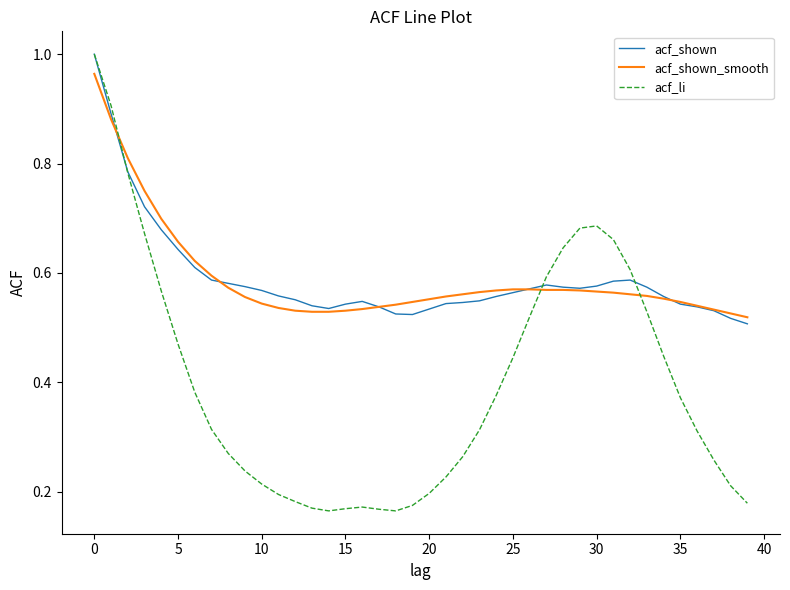

What are all the series names shown in the legend?

acf_shown, acf_shown_smooth, acf_li